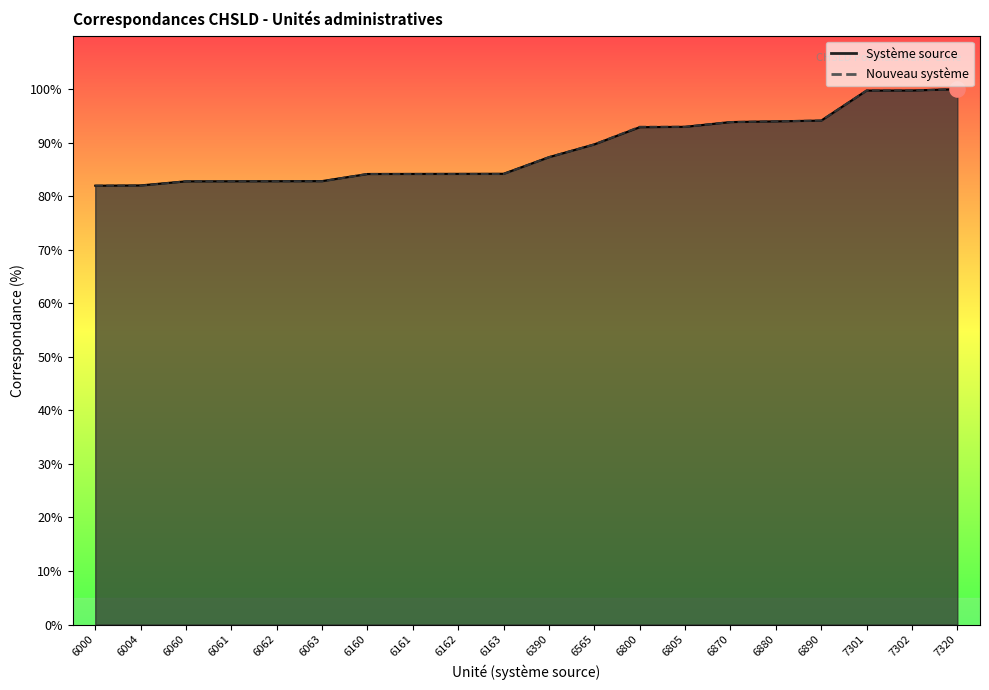

Which series has the widest spread of Y values?

Système source